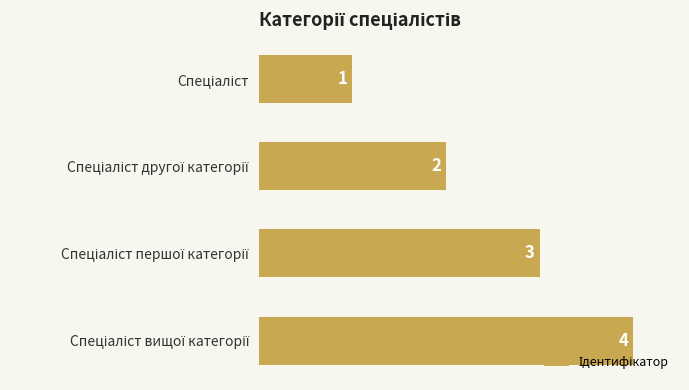

How many bars are there in total?

4